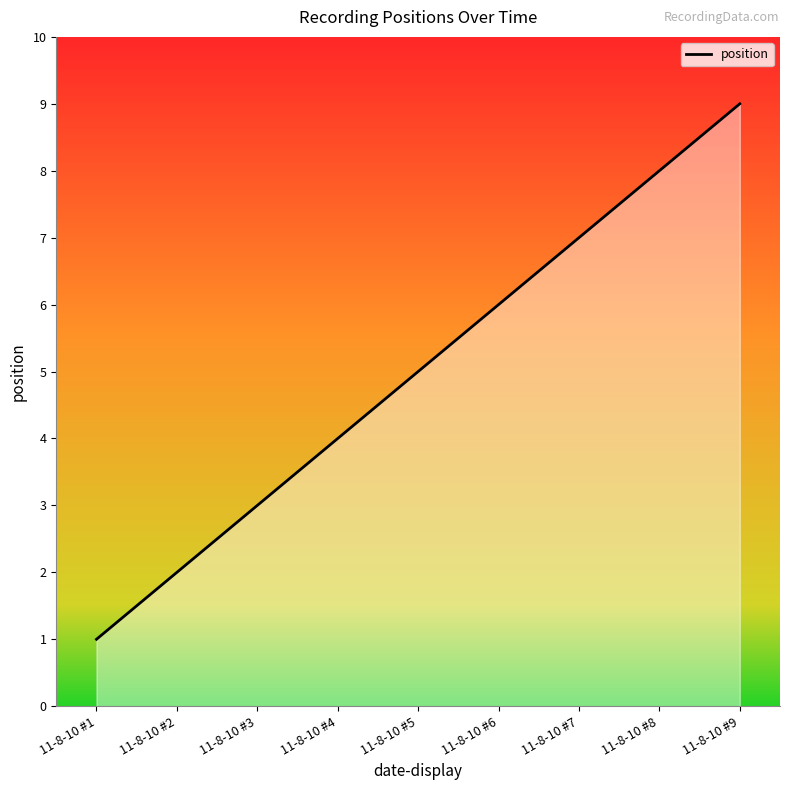

True or false: the data shows 13 at 11-8-10 #8.

False